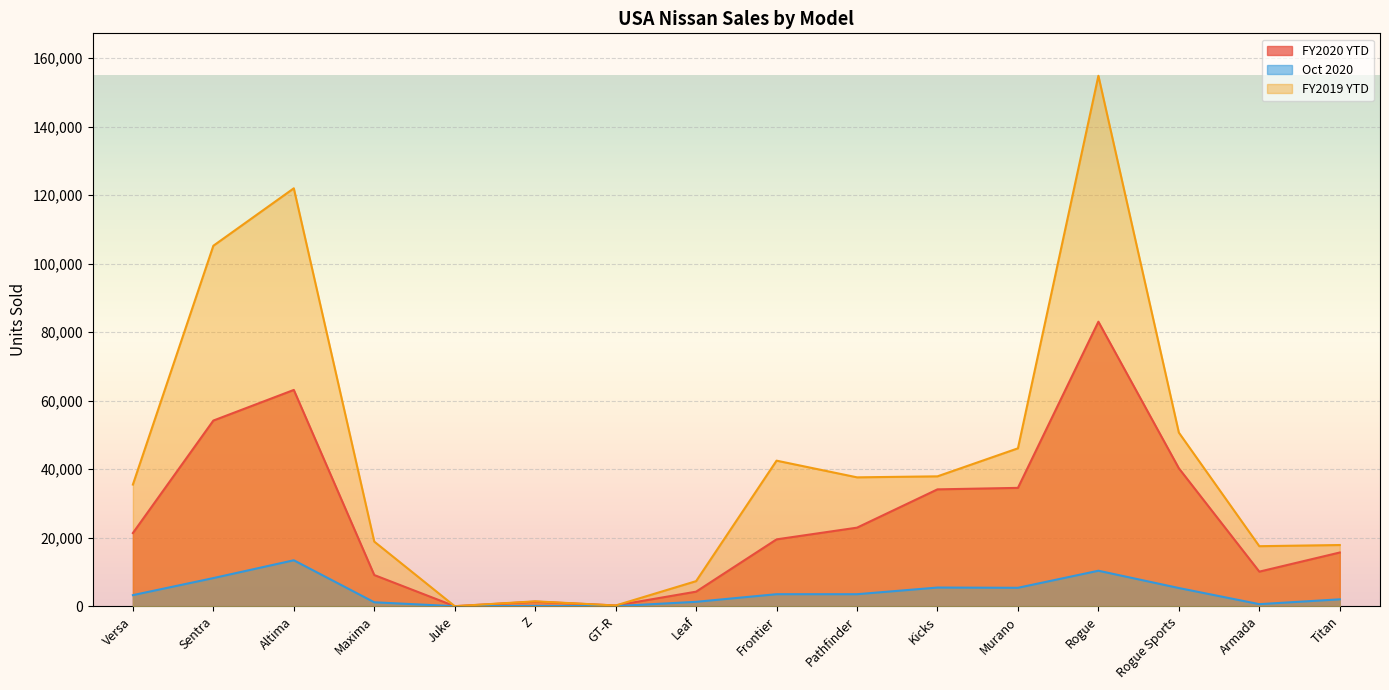

In FY2019 YTD, how many points are lower than both neighbors (excluding endpoints)?

4